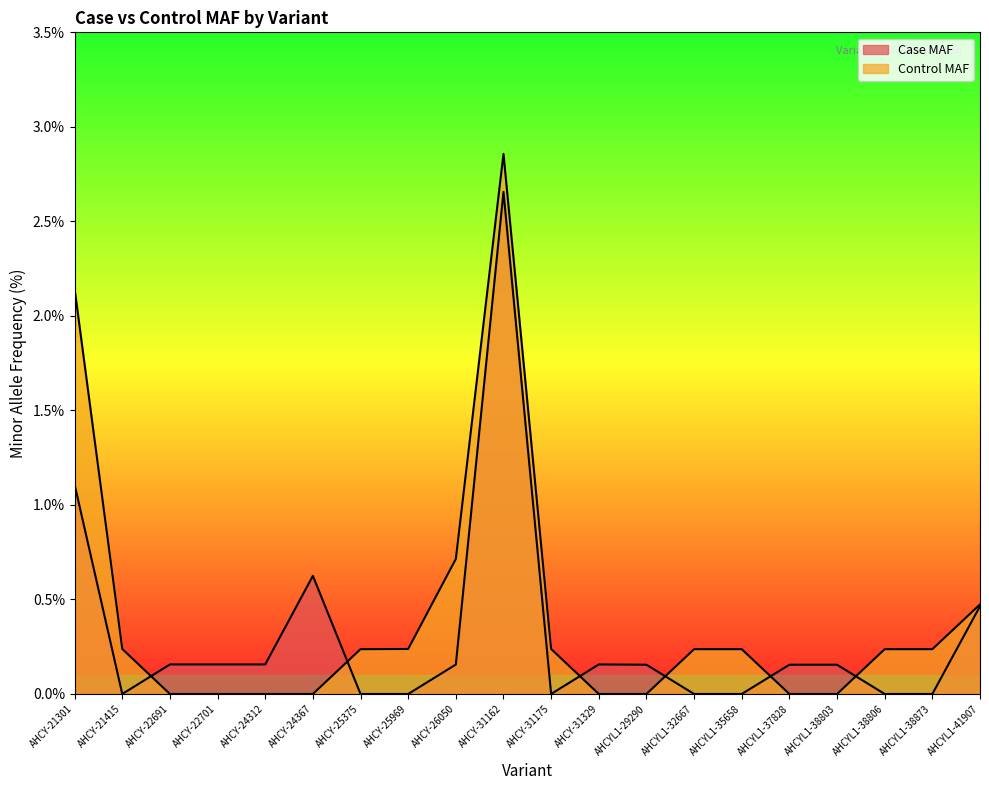

At which category is the sum across all series the highest?

AHCY-31162